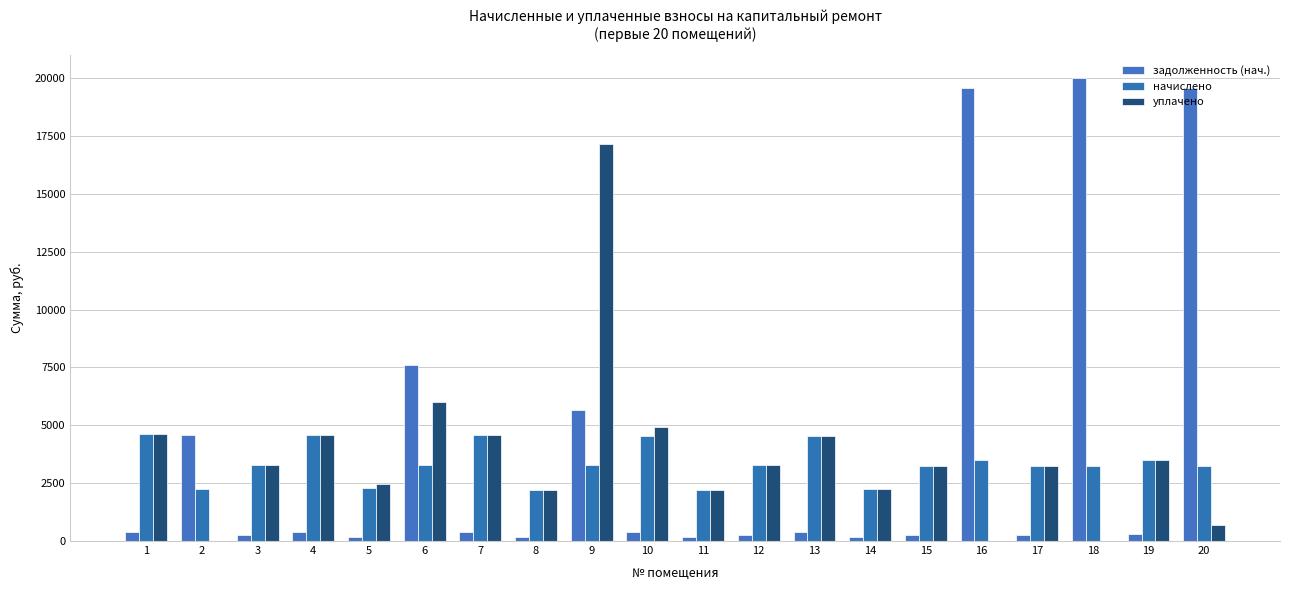

What is the difference between the second highest and minimum values in the начислено series?

2389.2